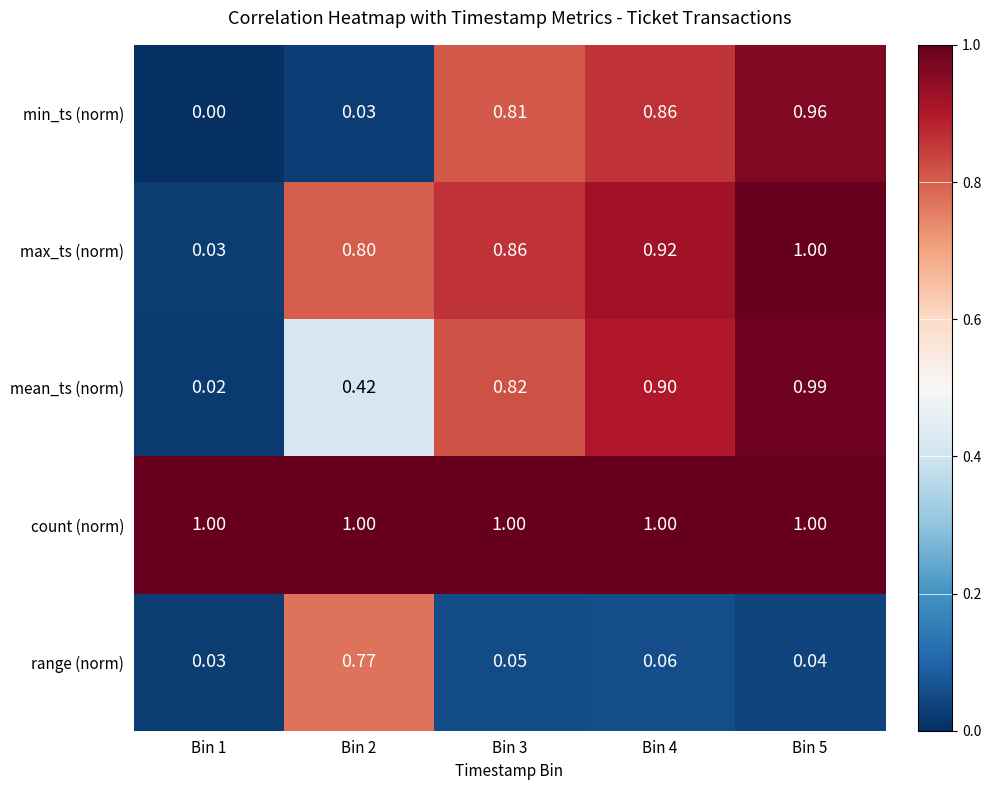

Between Bin 3 and Bin 5, which series saw the biggest shift?

mean_ts (norm)